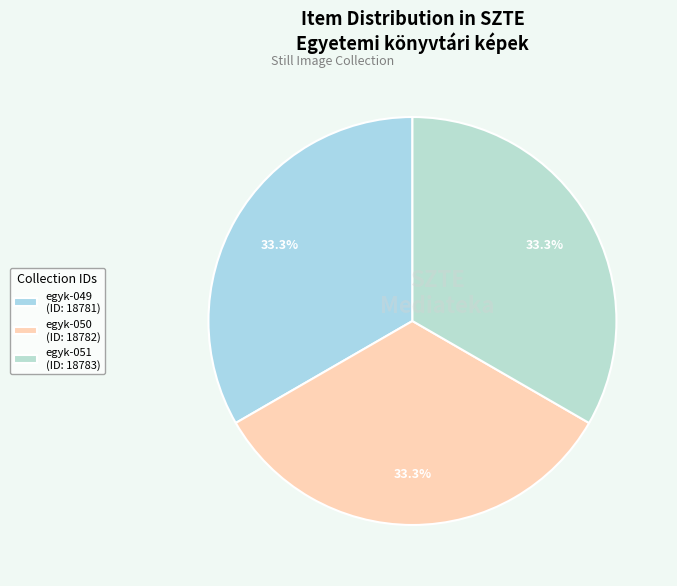

The egyk-049 slice represents 33% of the pie. True or false?

True